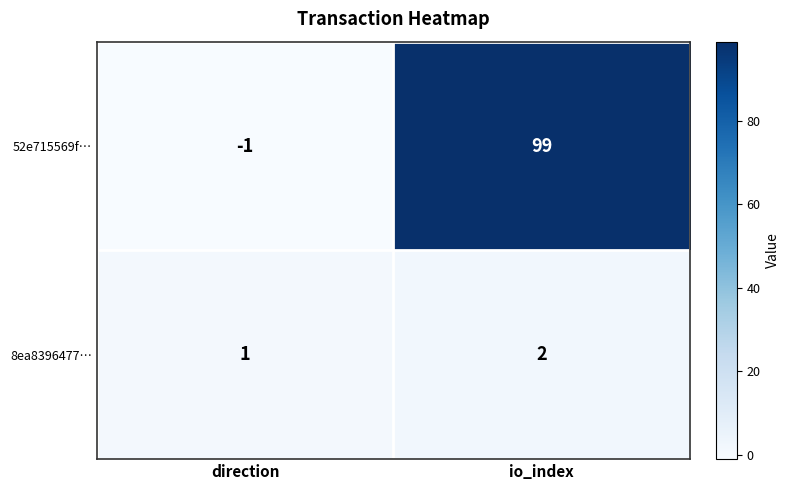

Rank the series at direction from highest to lowest value.

8ea8396477…, 52e715569f…